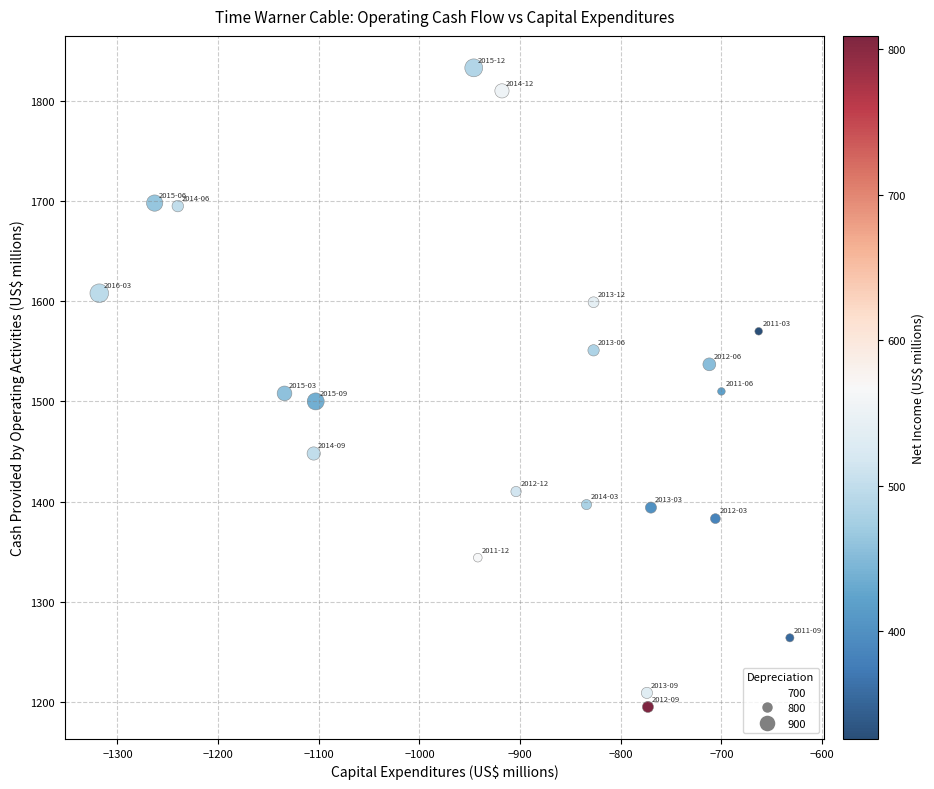

What is the range of Y values (max minus min)?

638